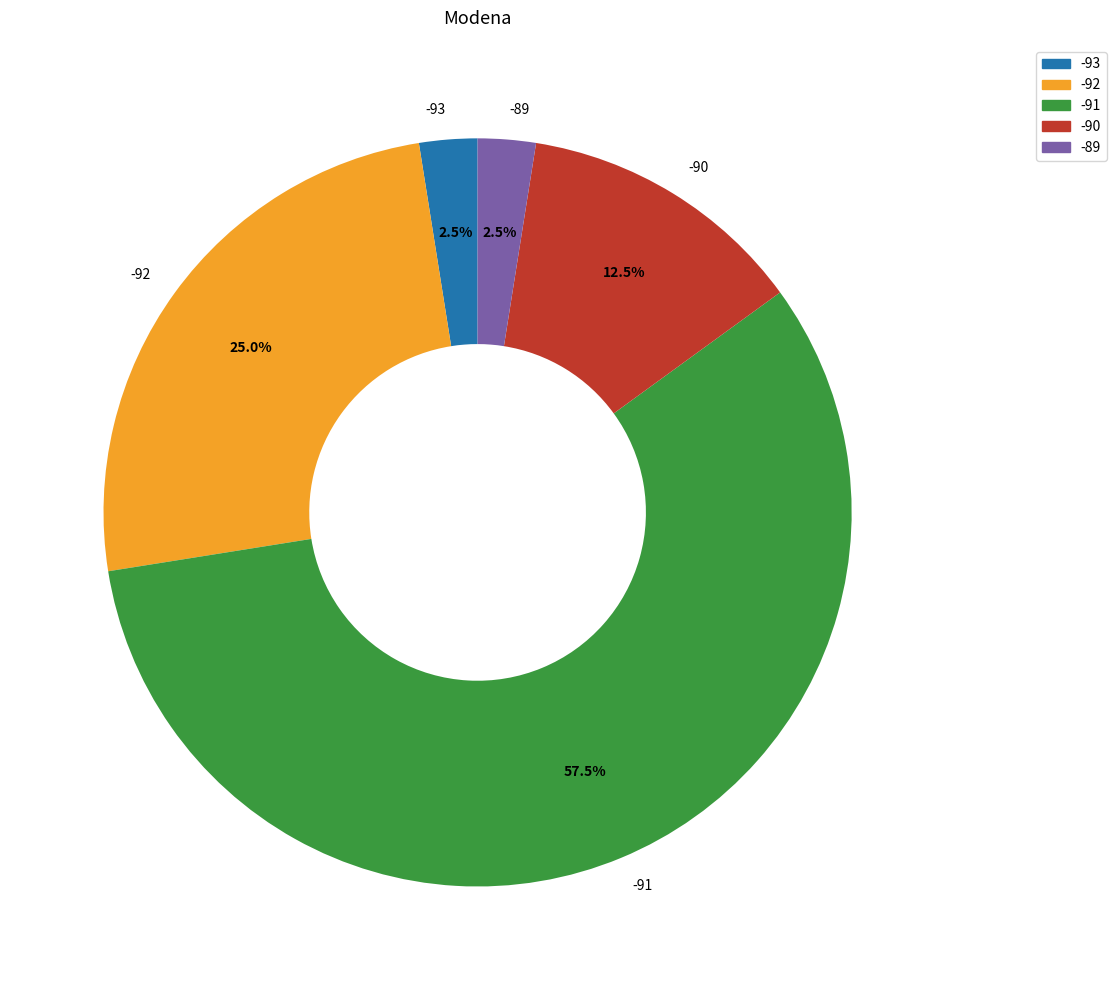

What is the largest slice in the pie chart?

-91